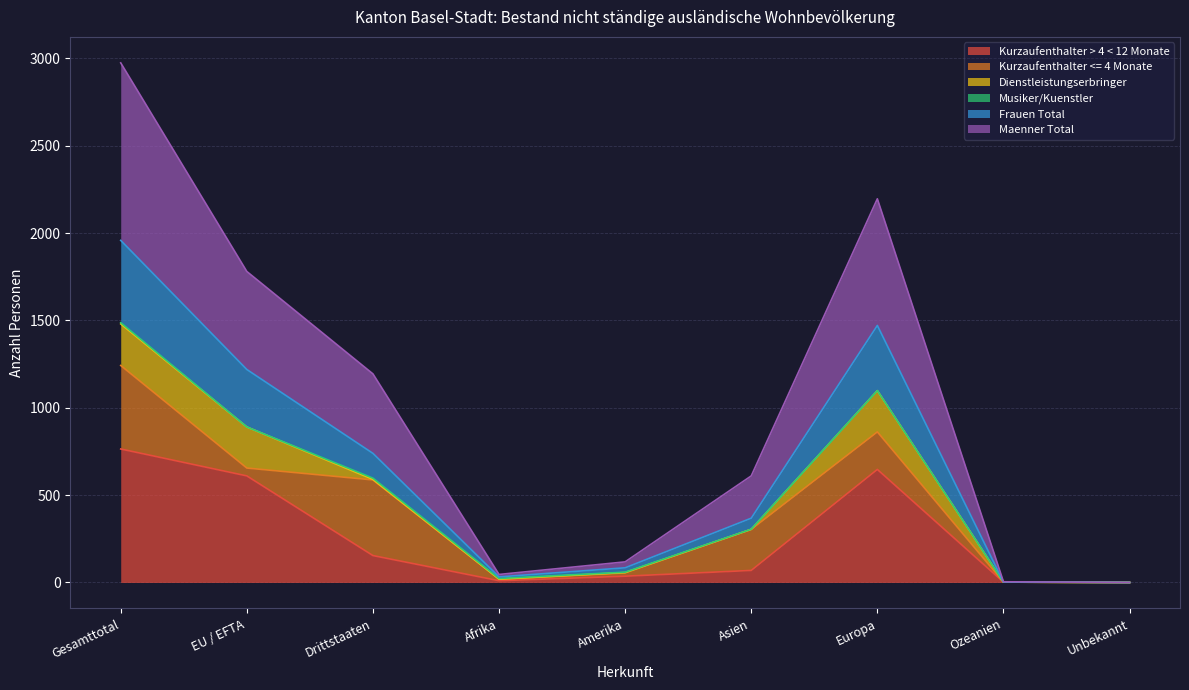

True or false: Maenner Total has more than 0 points higher than both neighbors.

True